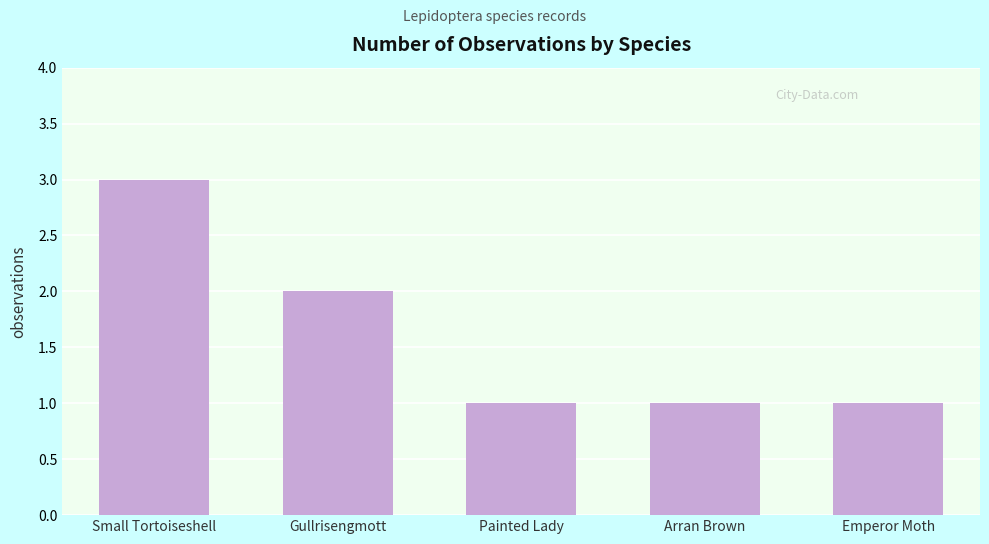

What is the average value?

2